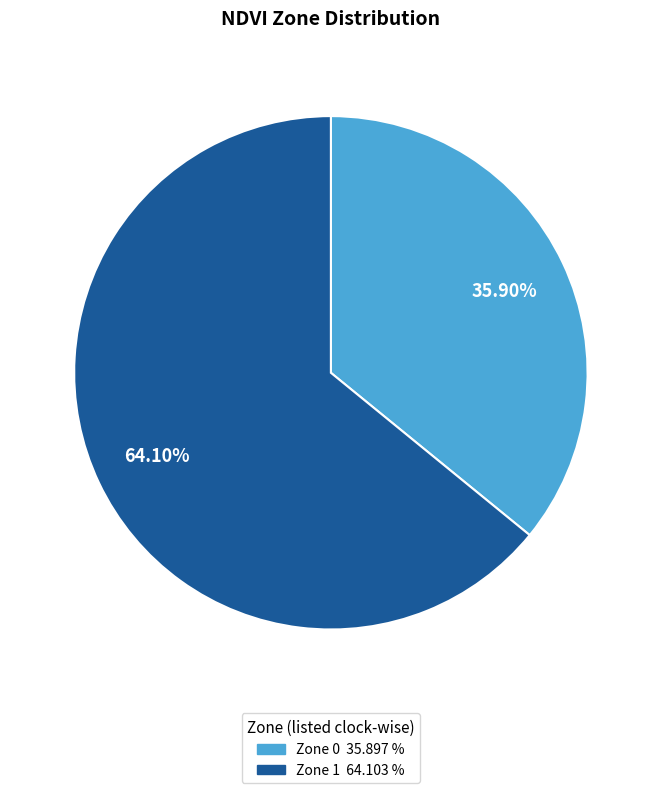

What is the largest slice in the pie chart?

Zone 1